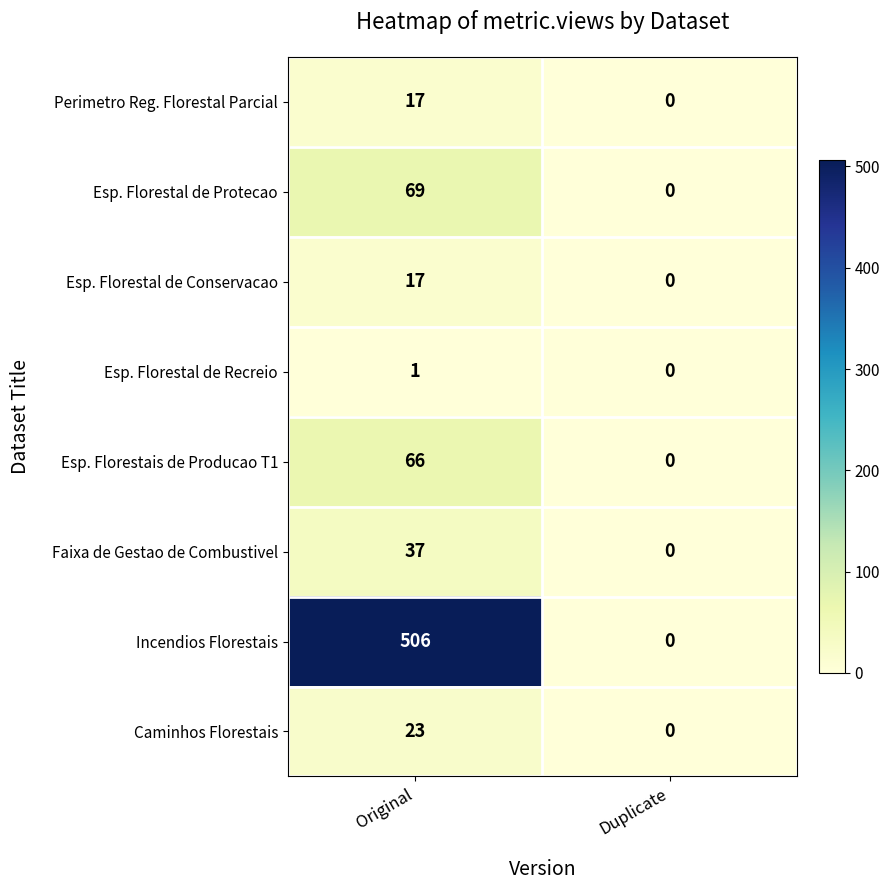

At how many categories does at least one series exceed 9?

1